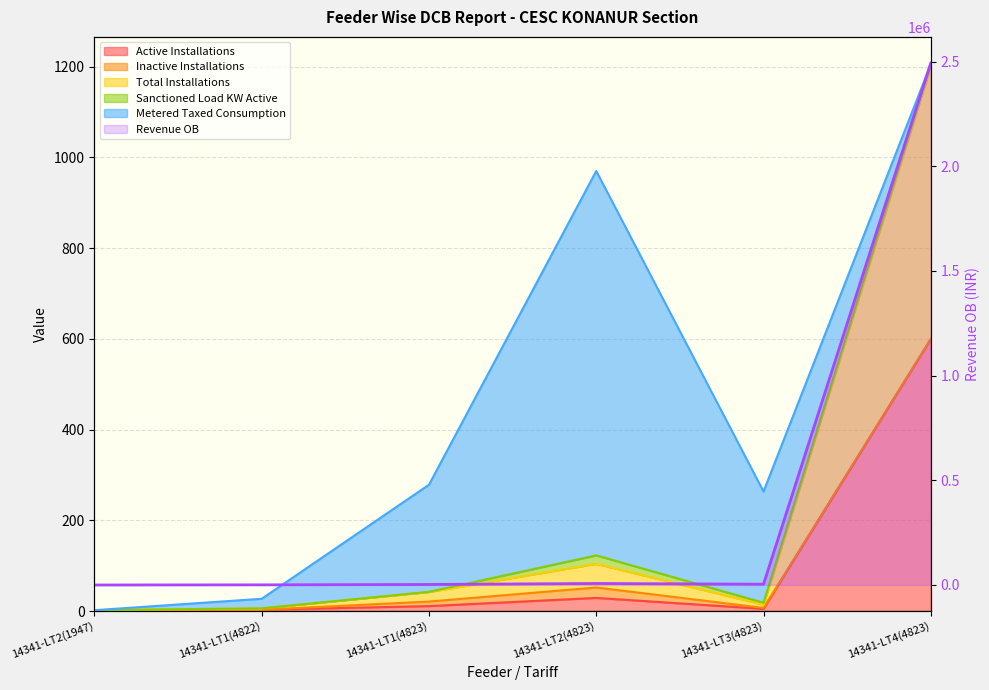

The value of Active Installations at 14341-LT1(4823) is 3.3. True or false?

False